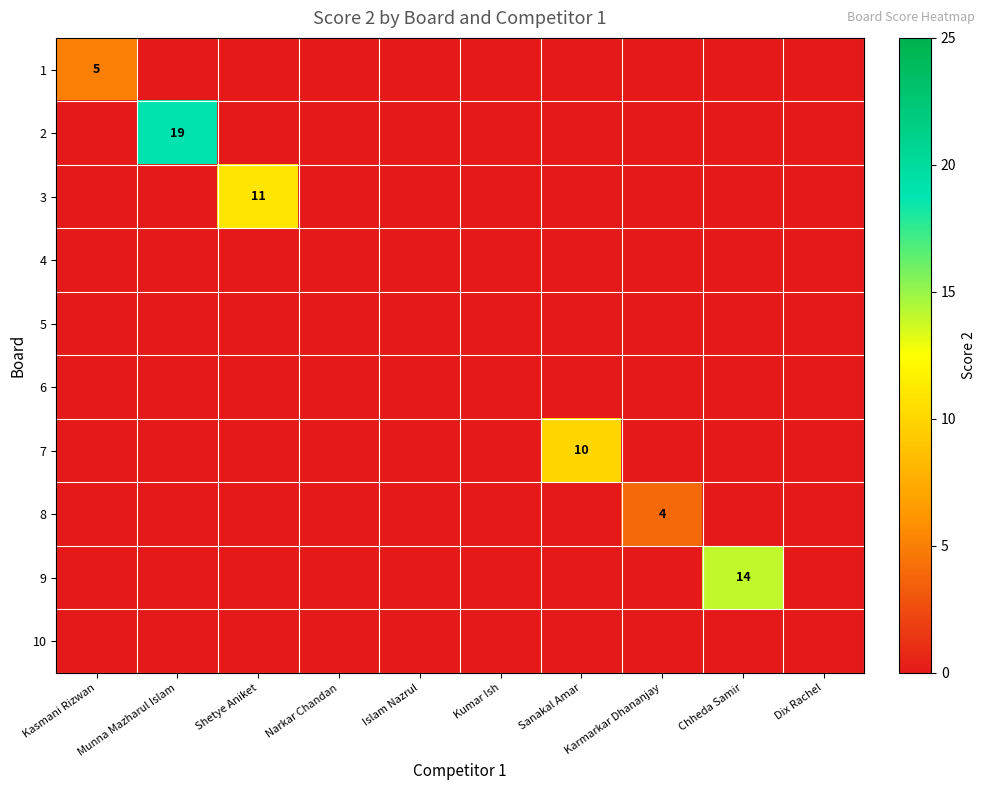

Is it true that 2 equals 19 at Munna Mazharul Islam?

True